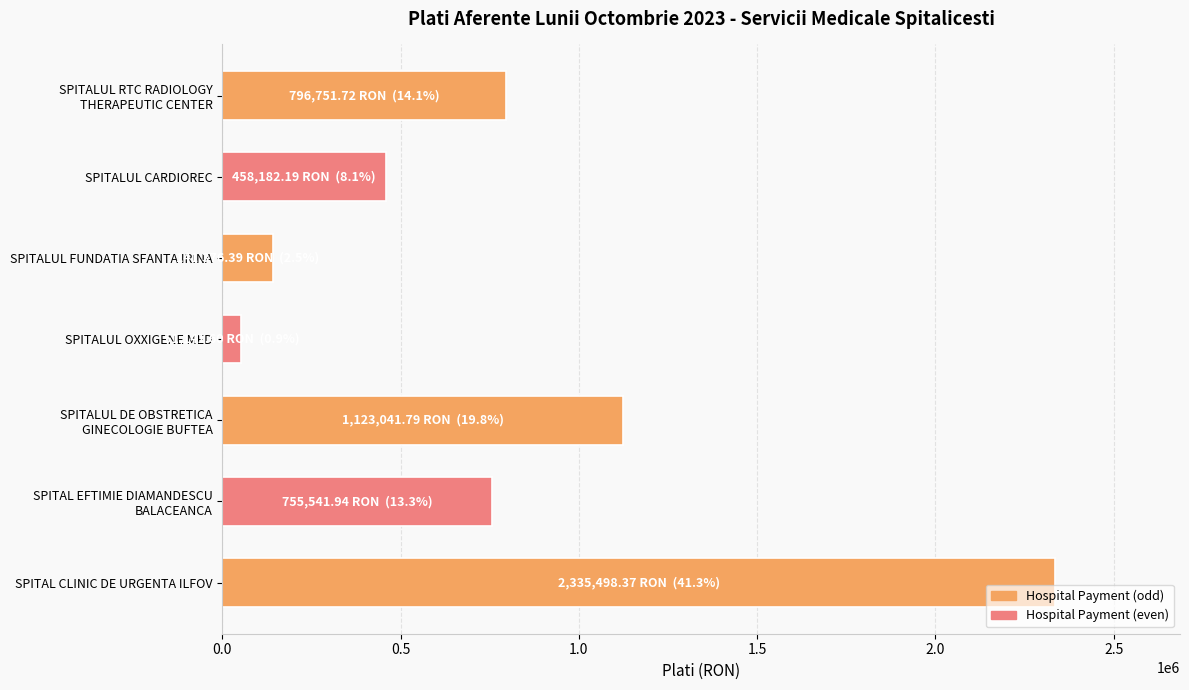

What is the sum of all values?

5661534.0